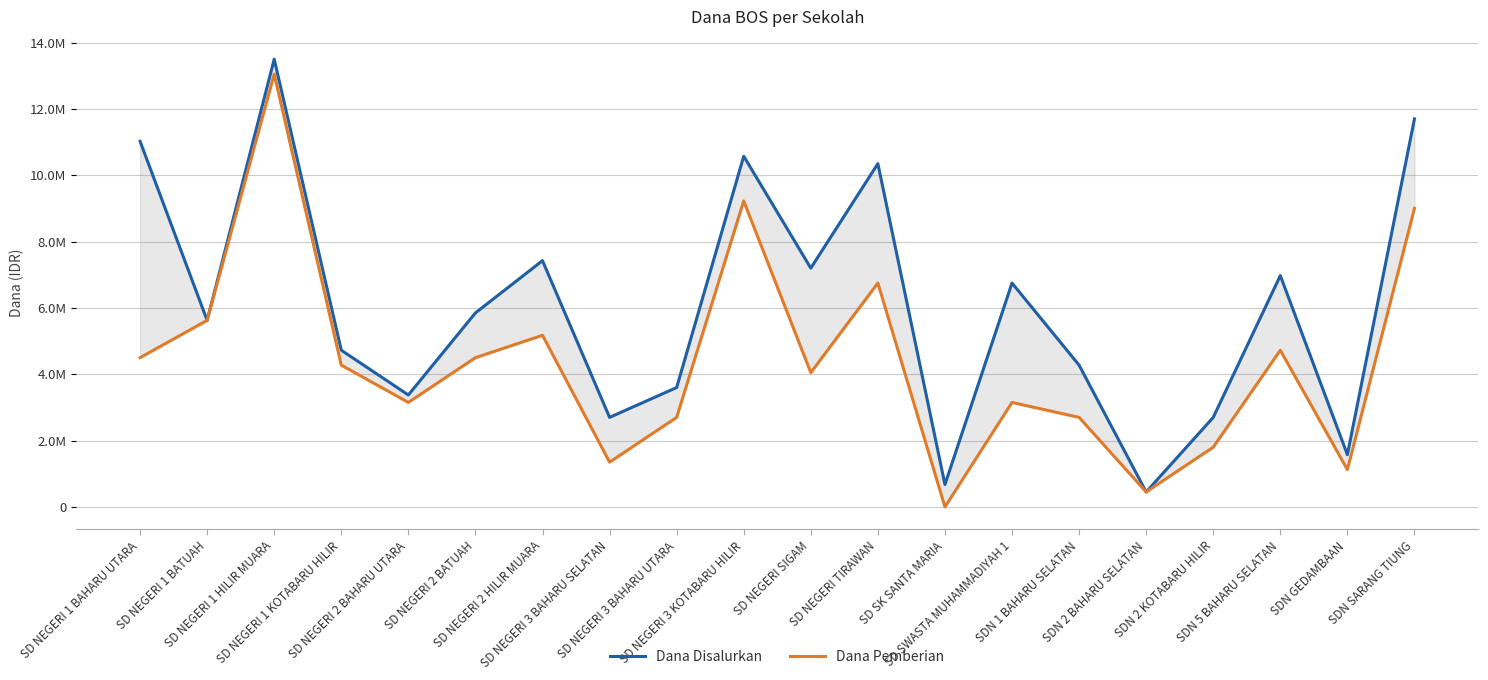

What is the difference between the maximum and minimum values in the Dana Pemberian series?

13050000